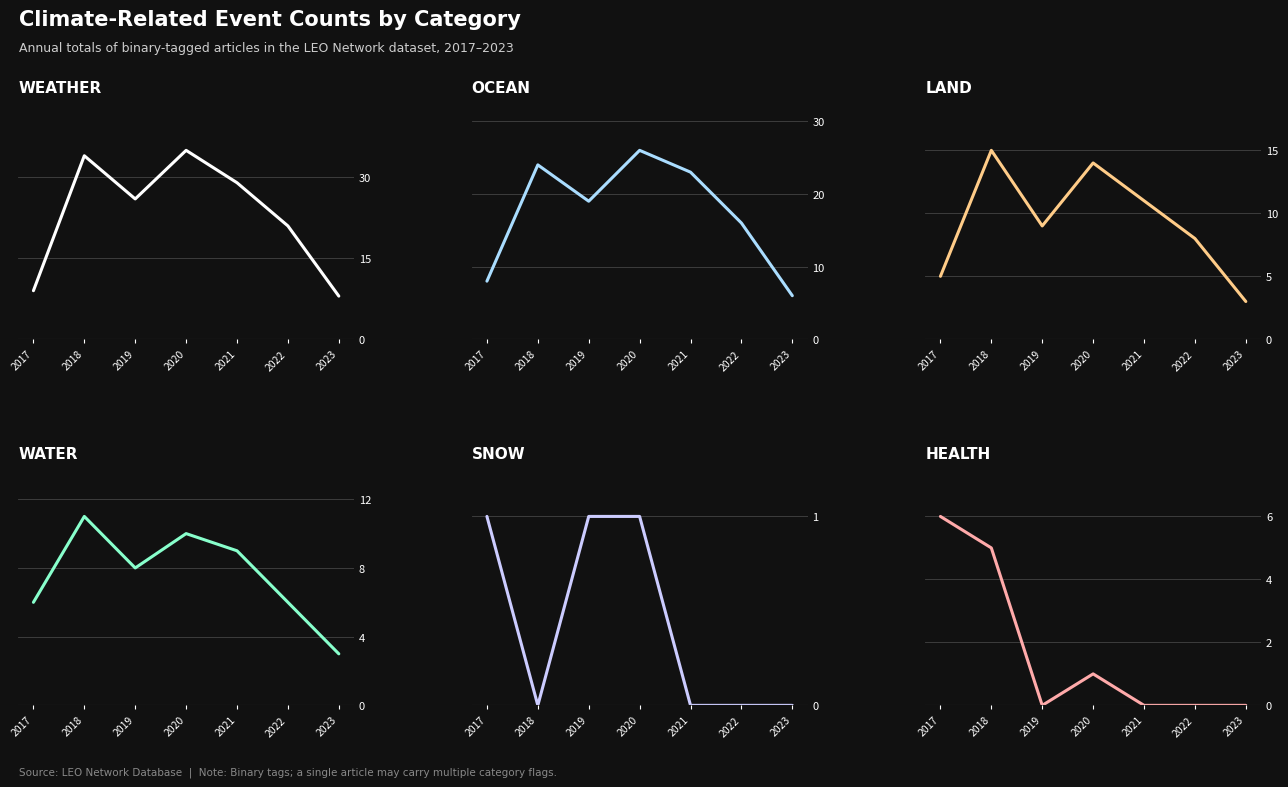

At how many categories does at least one series exceed 16?

5